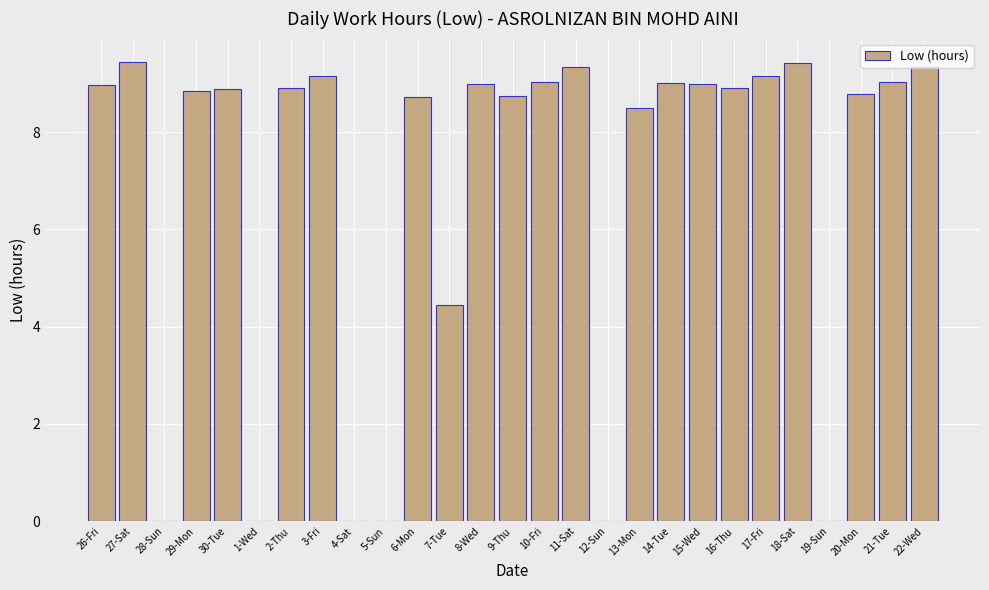

Are the bars horizontal?

No